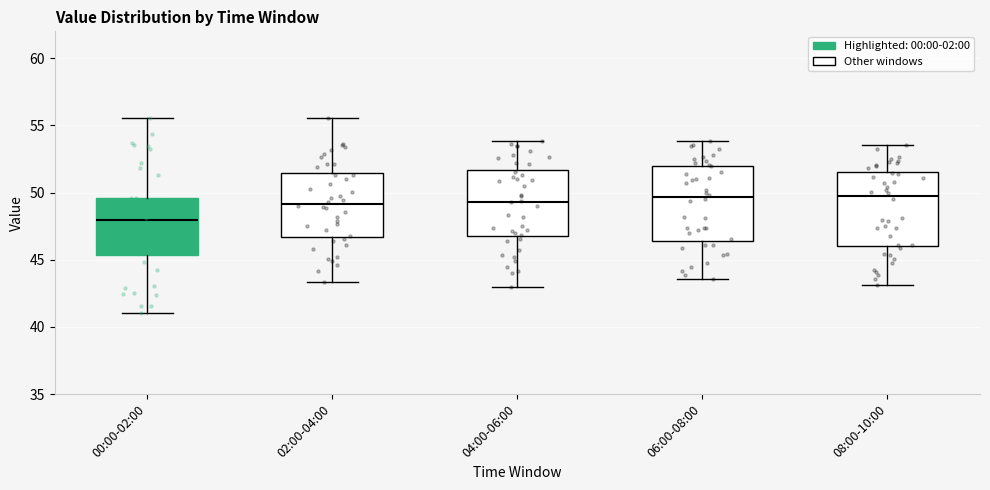

Reading left to right, transcribe this box plot: for each box, give where its median line is, the range the box spans, and where its two whiskers end, as read against the y-axis. The values are not printed on the chart, so give them approximately, as read against the axis.

00:00-02:00: median 48.0, box 45.5 to 49.5, whiskers 41.0 to 55.5
02:00-04:00: median 49.0, box 46.5 to 51.5, whiskers 43.5 to 55.5
04:00-06:00: median 49.5, box 47.0 to 51.5, whiskers 43.0 to 54.0
06:00-08:00: median 49.5, box 46.5 to 52.0, whiskers 43.5 to 54.0
08:00-10:00: median 49.5, box 46.0 to 51.5, whiskers 43.0 to 53.5